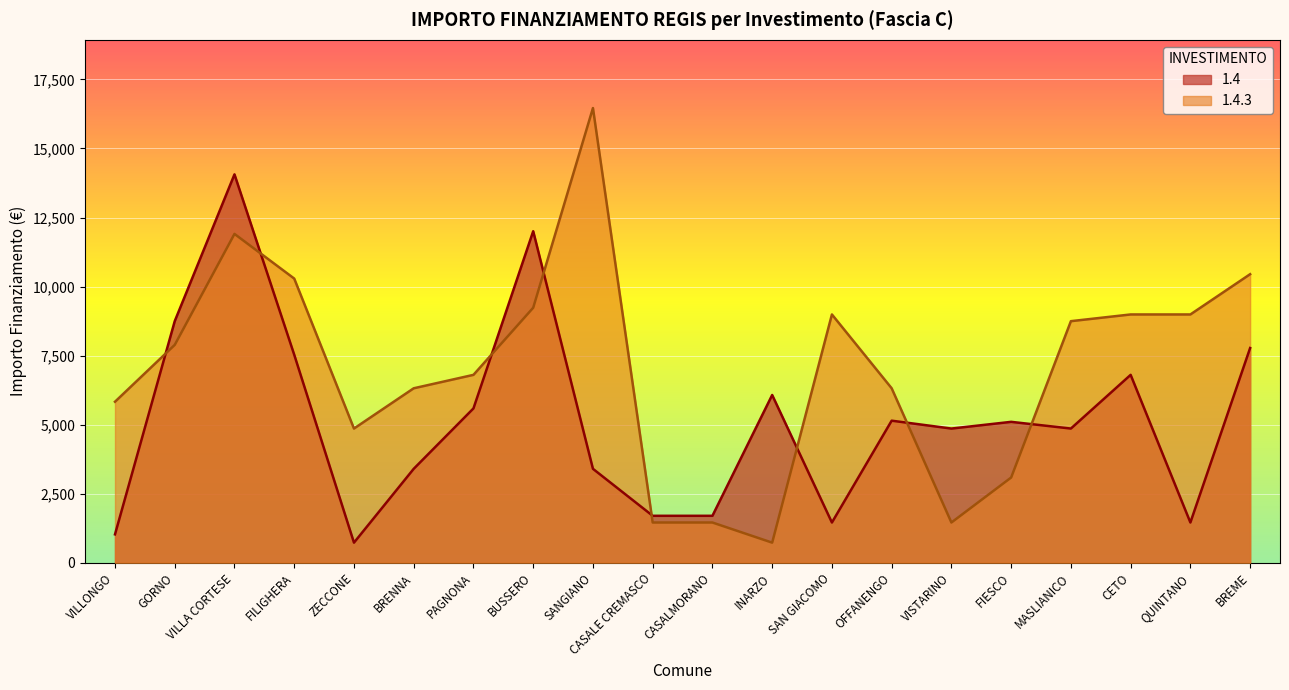

Rank the series by their average value, from highest to lowest.

1.4.3, 1.4